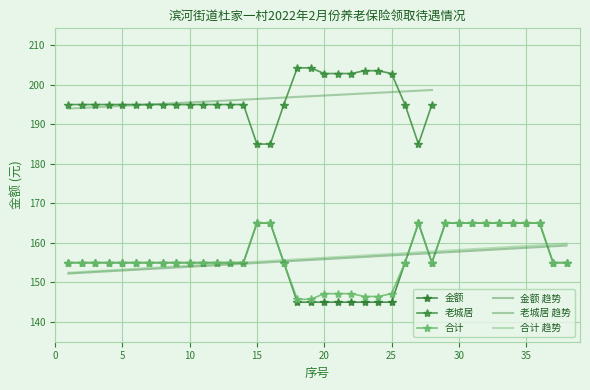

What is the highest value of the 金额 series?

165.0